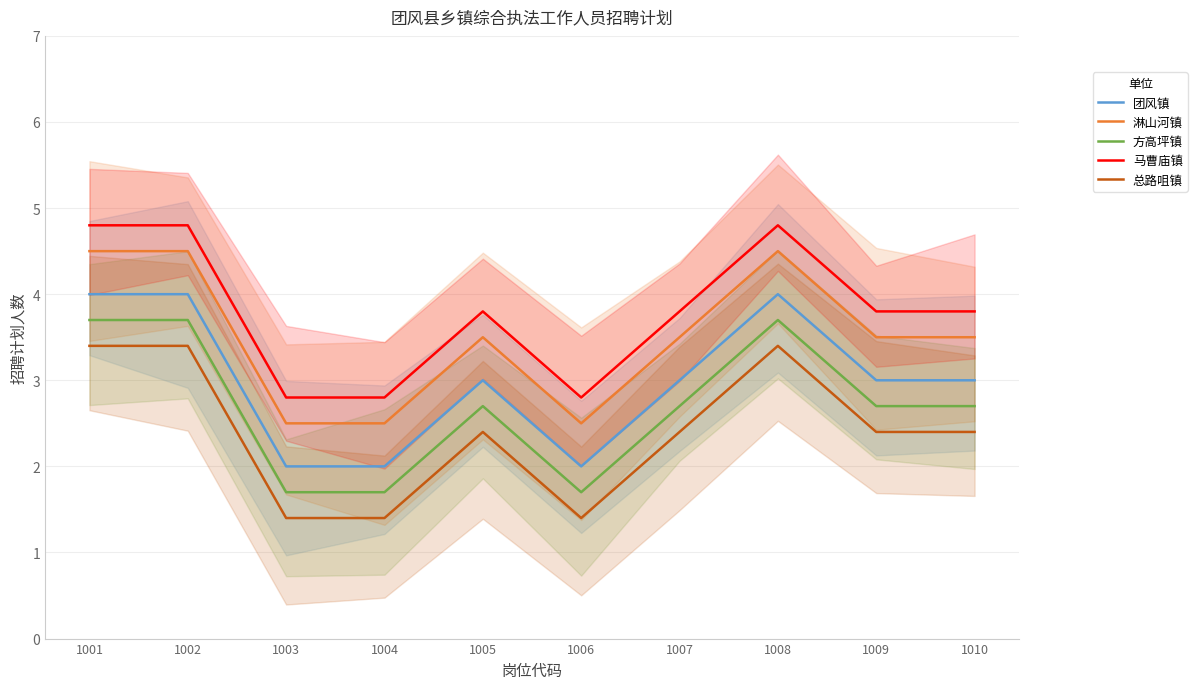

True or false: 淋山河镇 has a value of 3.5 at 1009.

True